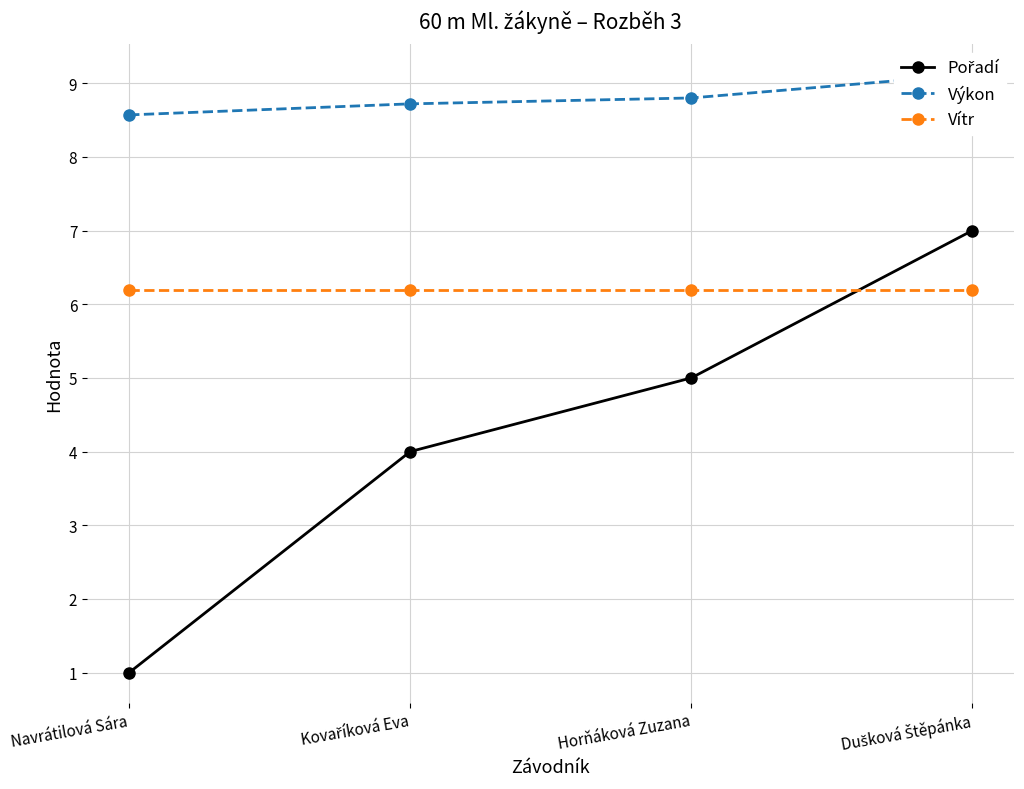

True or false: Vítr and Výkon intersect in this chart.

False